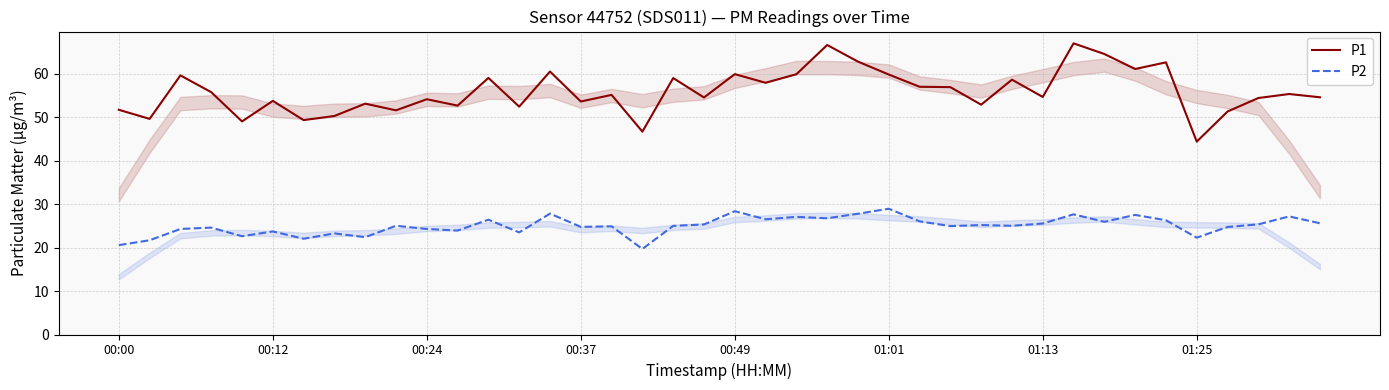

What is the label of the 29th point from the right?

11